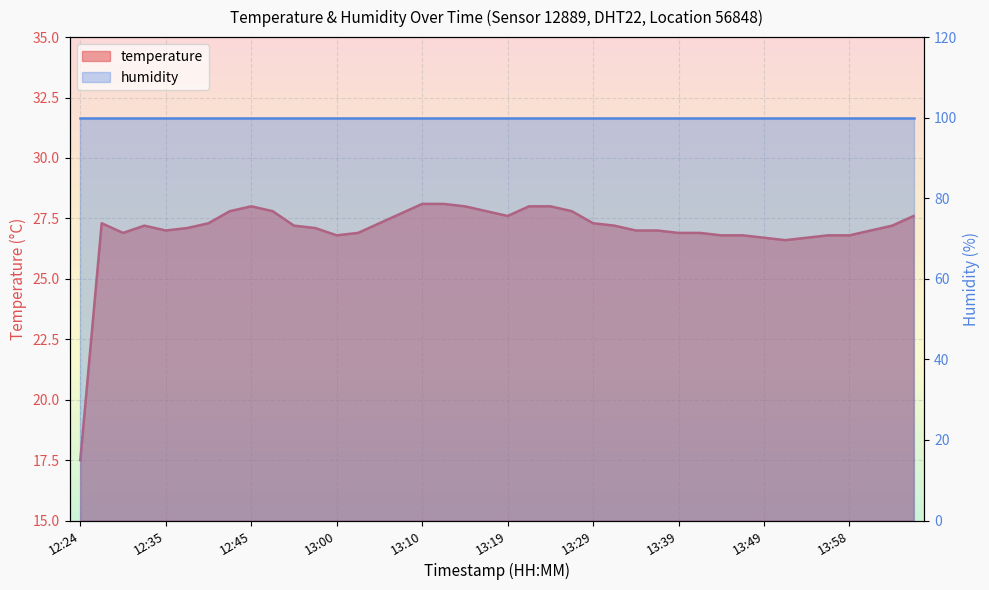

What is the difference between the values at 13:02 and 12:55?

0.3